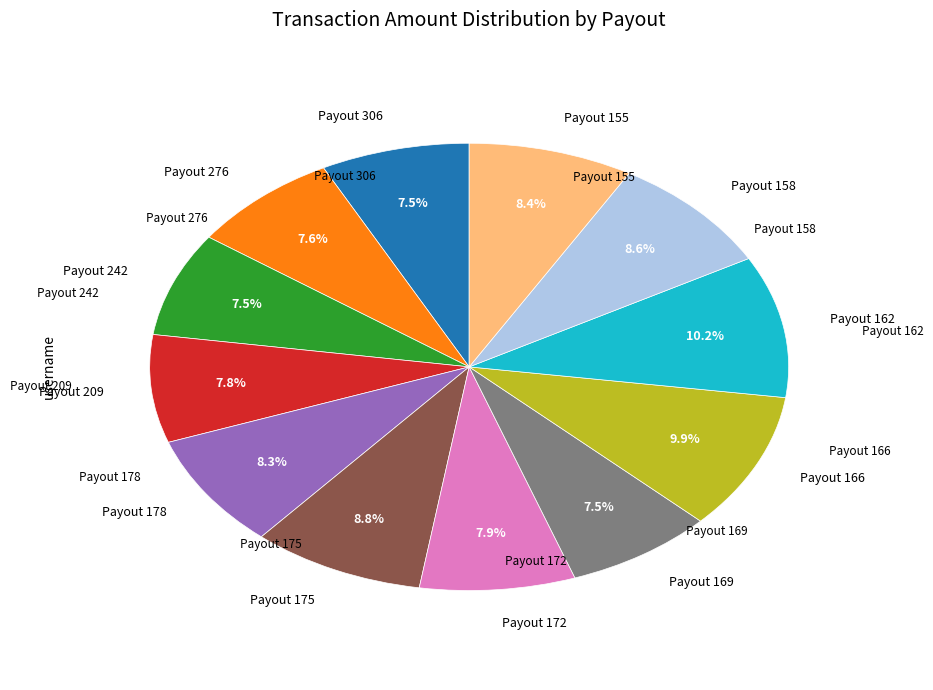

Is there a majority slice in this chart?

No